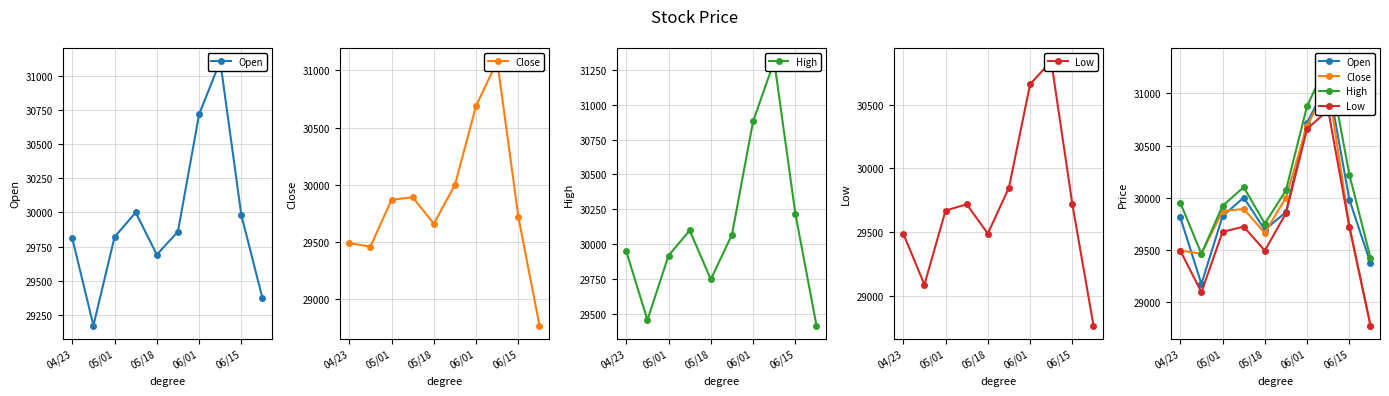

What is the value of the High point at the 4th from the left?

30100